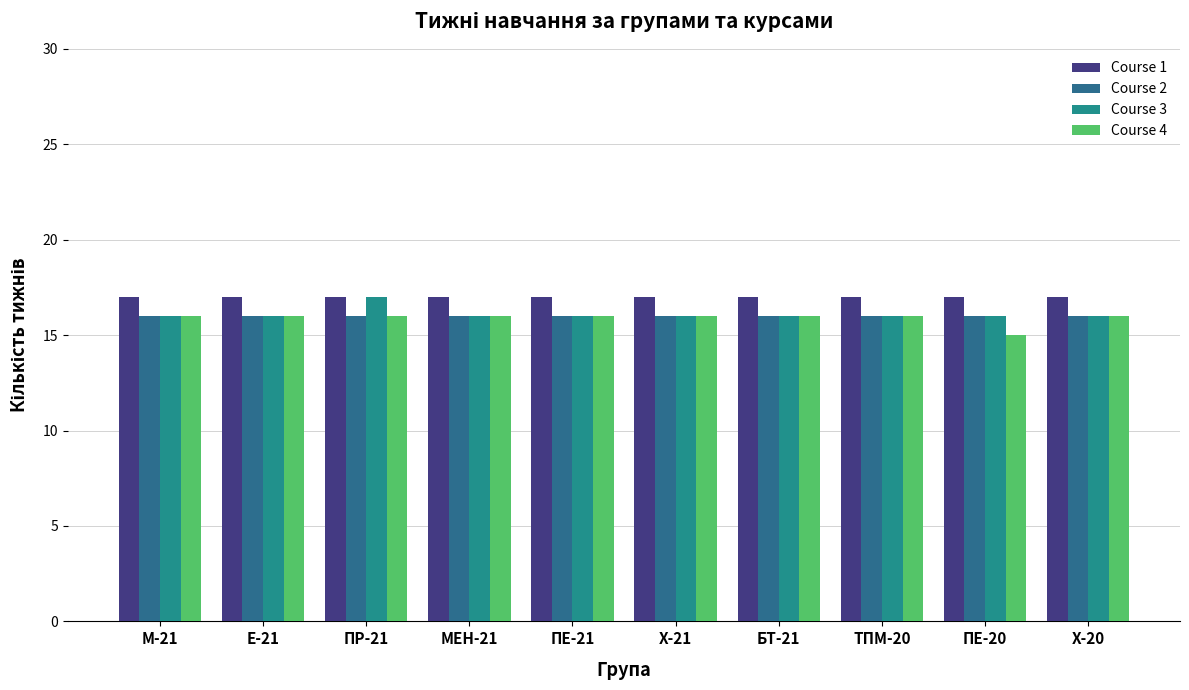

What is the spread (max minus min) of values at МЕН-21?

1